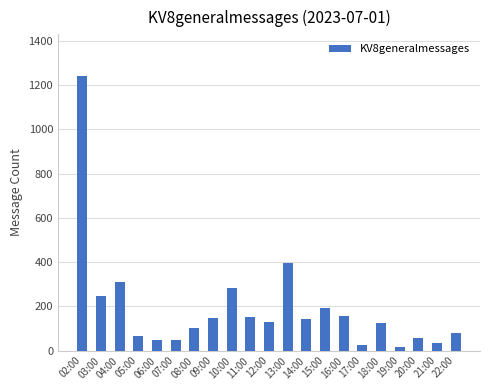

What is the maximum value shown in the chart?

1243